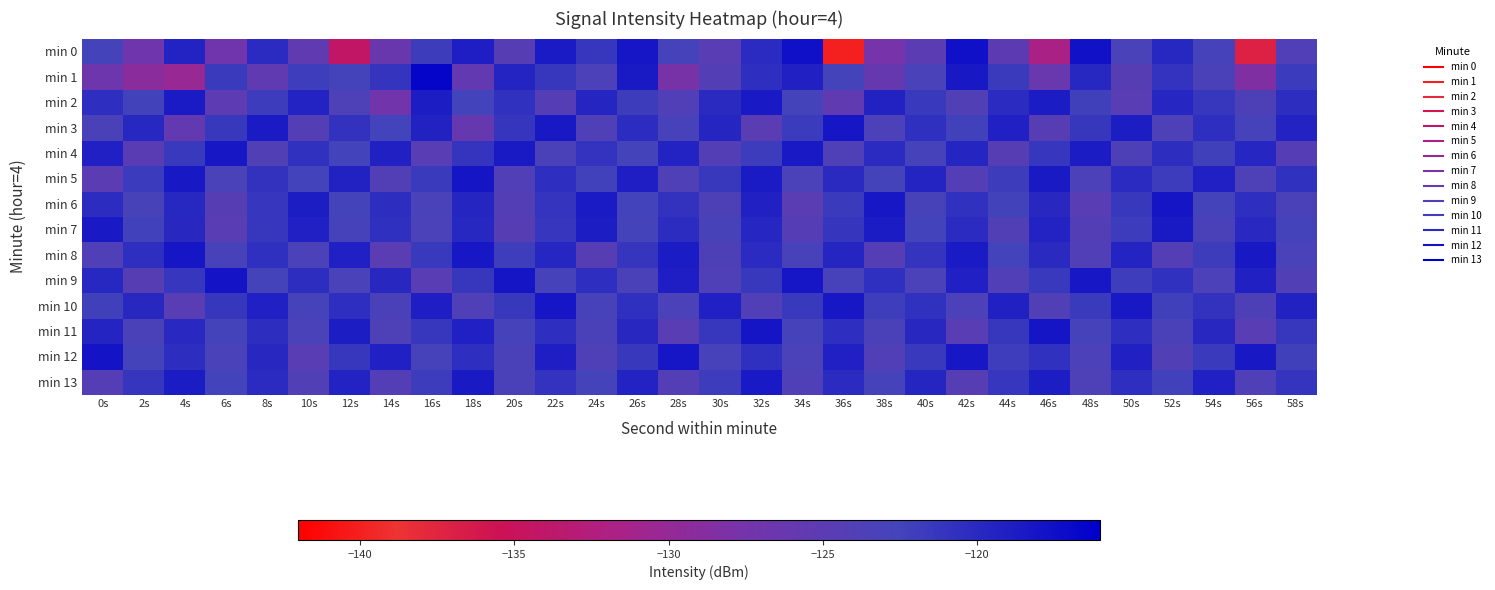

List the series in order of their peak value, highest first.

min 1, min 0, min 9, min 12, min 5, min 6, min 11, min 3, min 8, min 10, min 4, min 2, min 7, min 13